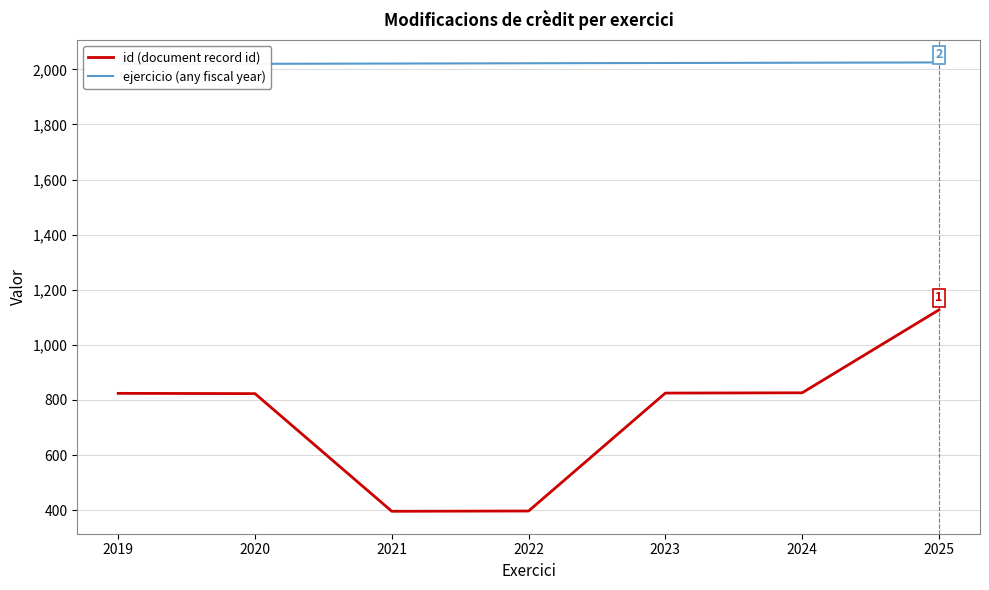

Does the chart display data point markers on the line(s)?

No